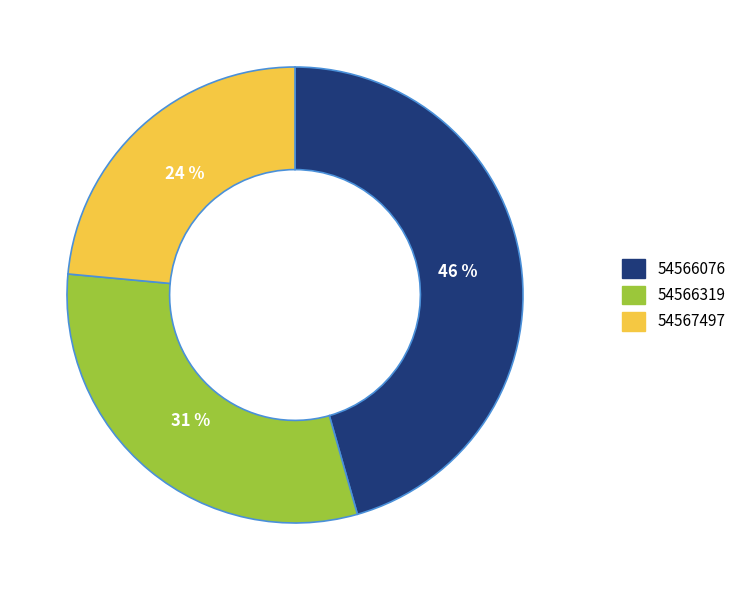

To the nearest percent, what is the combined percentage of 54567497 and 54566076?

69%